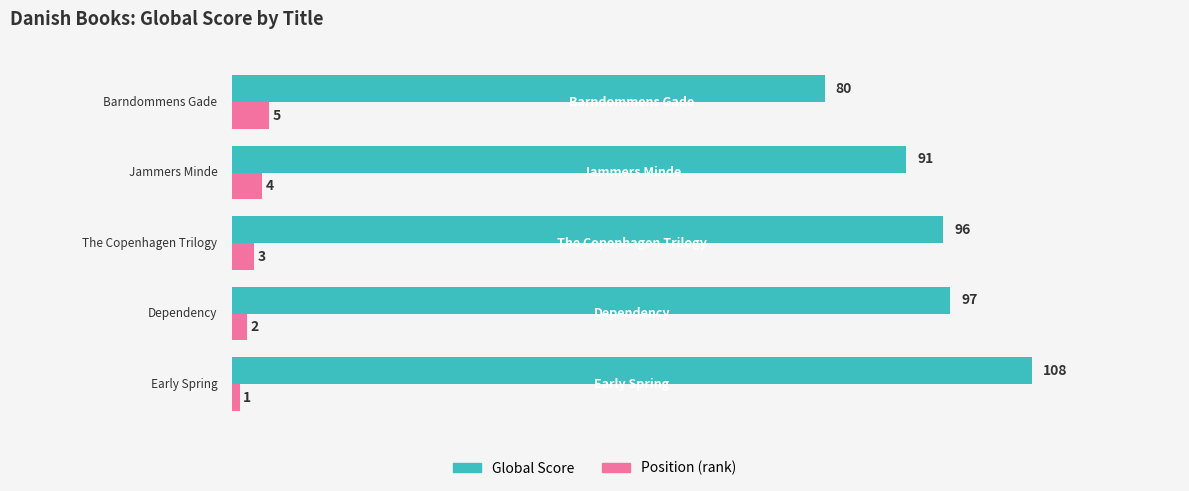

What is the spread (max minus min) of values at 3?

87